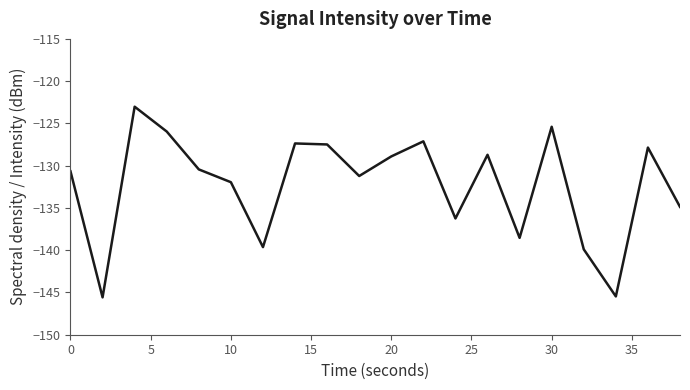

How many interior local peaks (higher than both neighbors) does the data have?

6